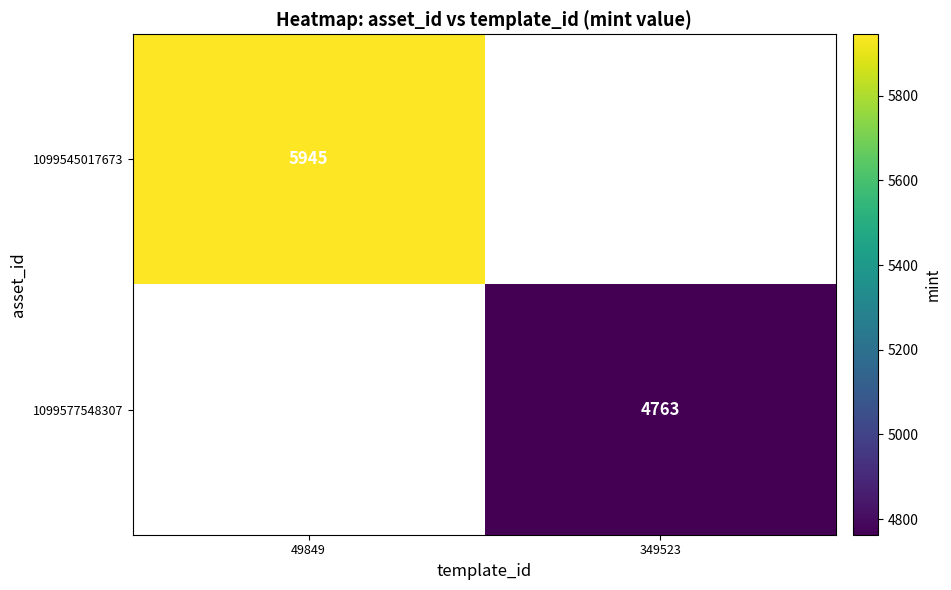

Is it true that 1099545017673 equals 1875 at 49849?

False